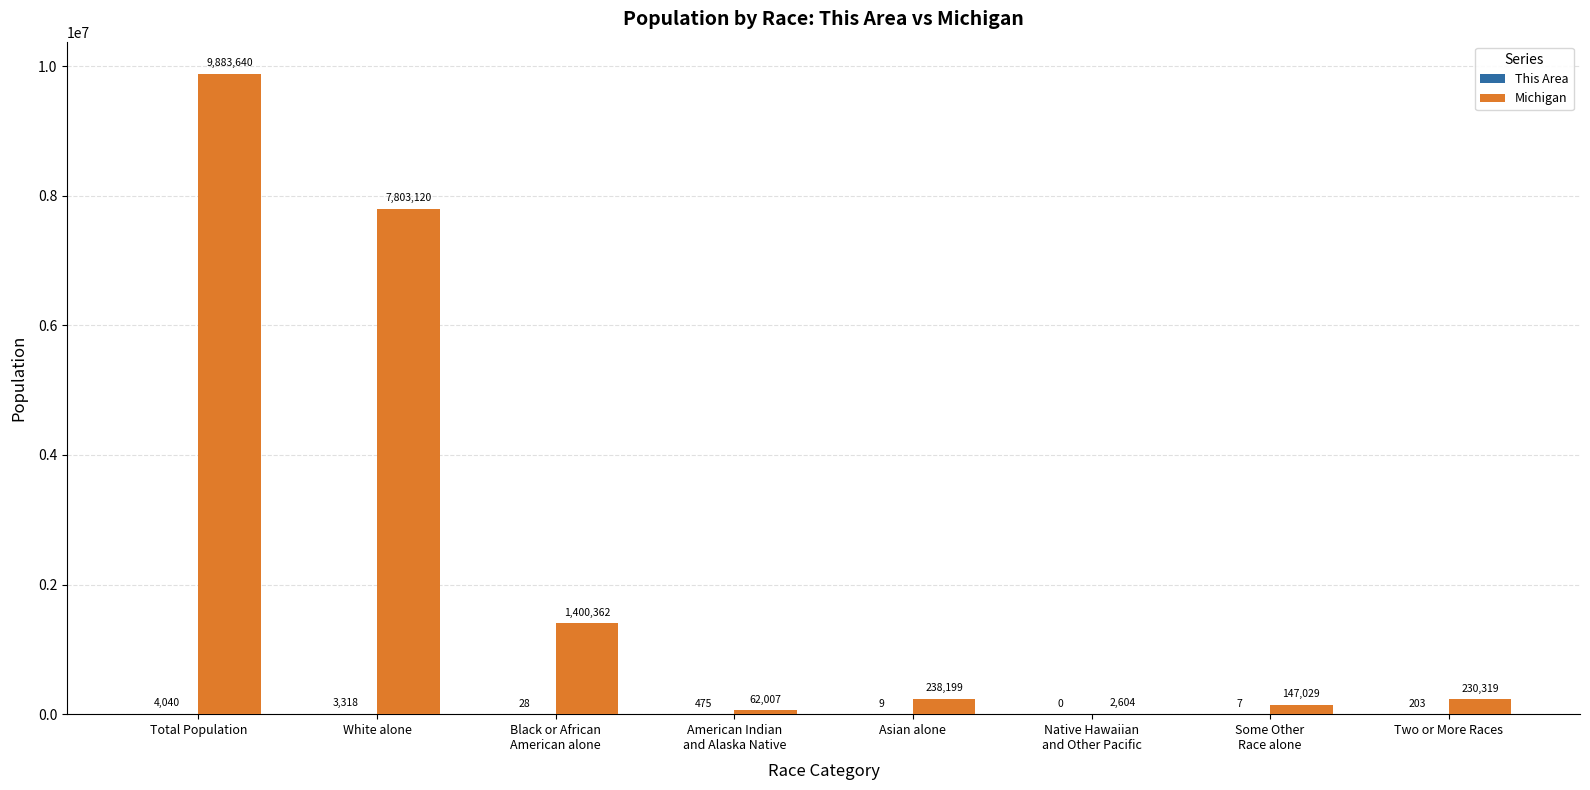

Which series has the largest total across all categories?

Michigan